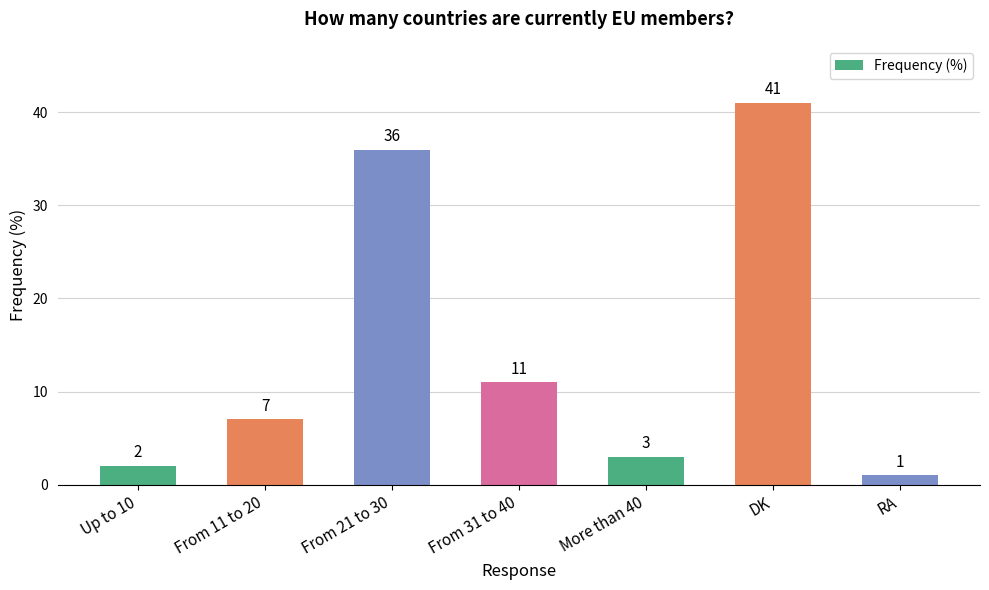

The chart shows a value of 41 at DK. True or false?

True